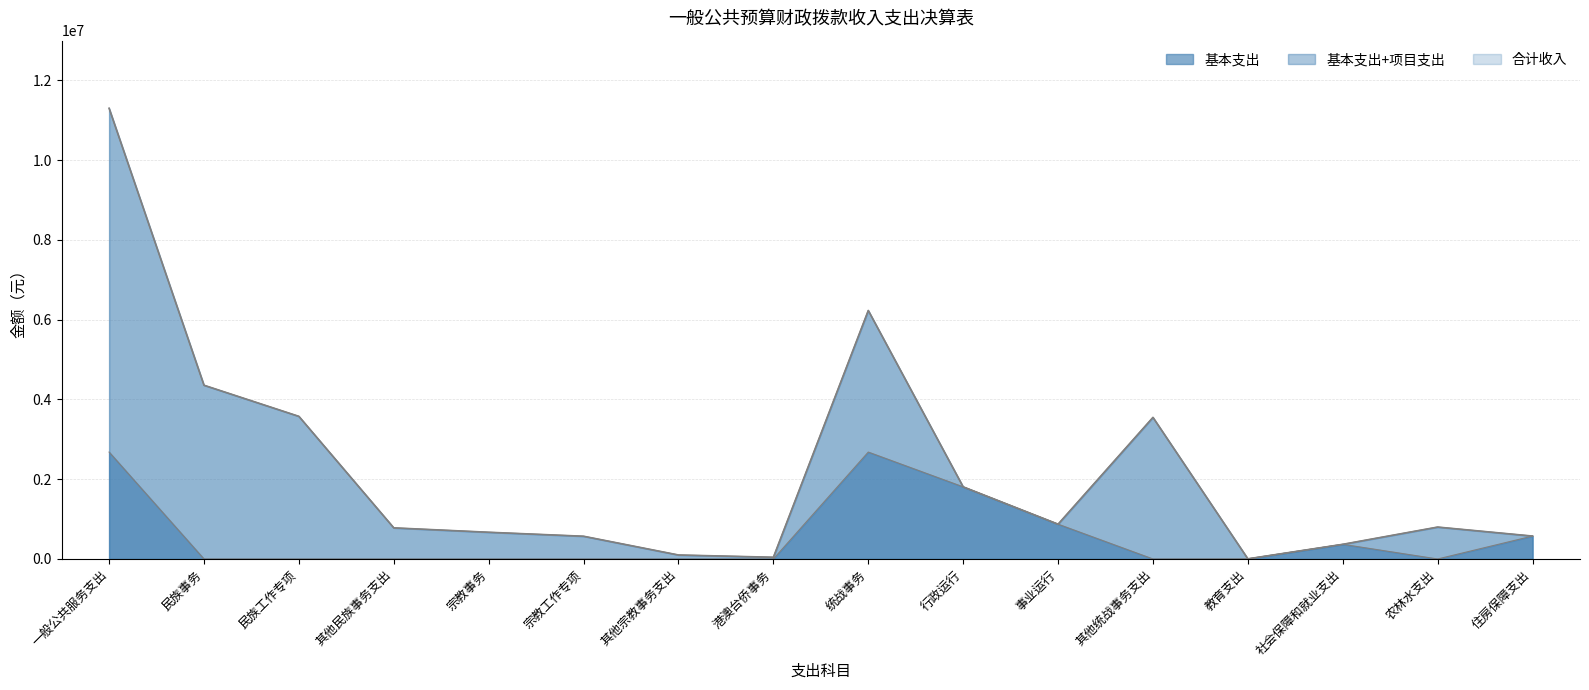

At which category does the chart reach its peak across all series?

一般公共服务支出